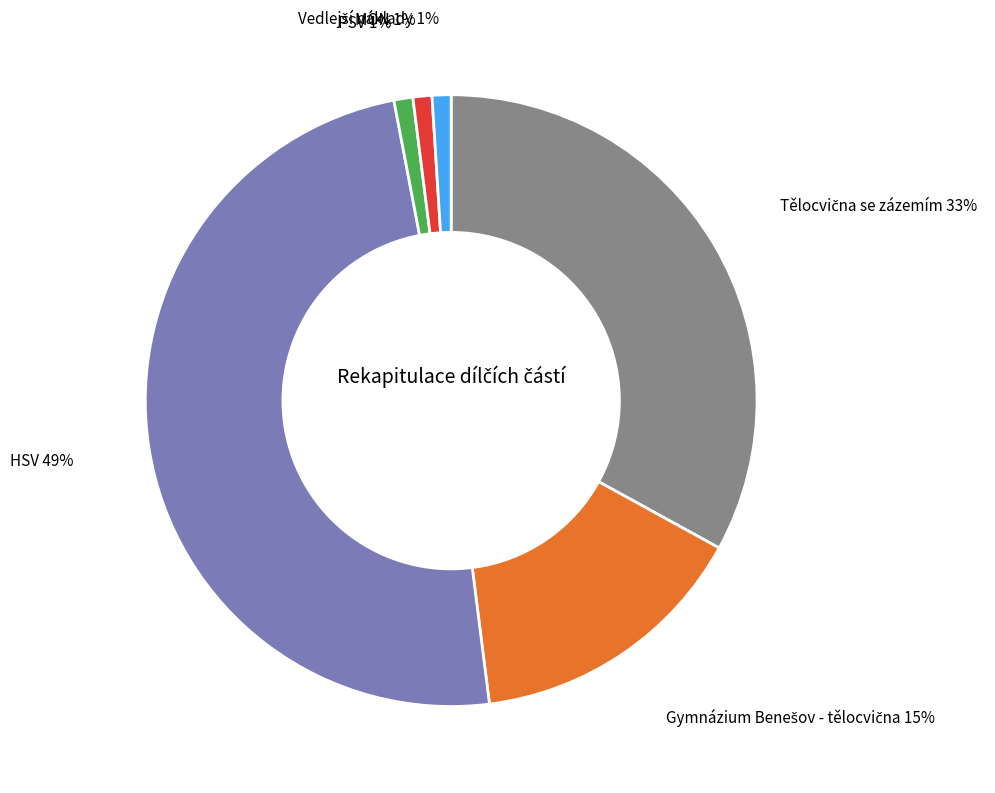

Does any single category account for the majority?

No